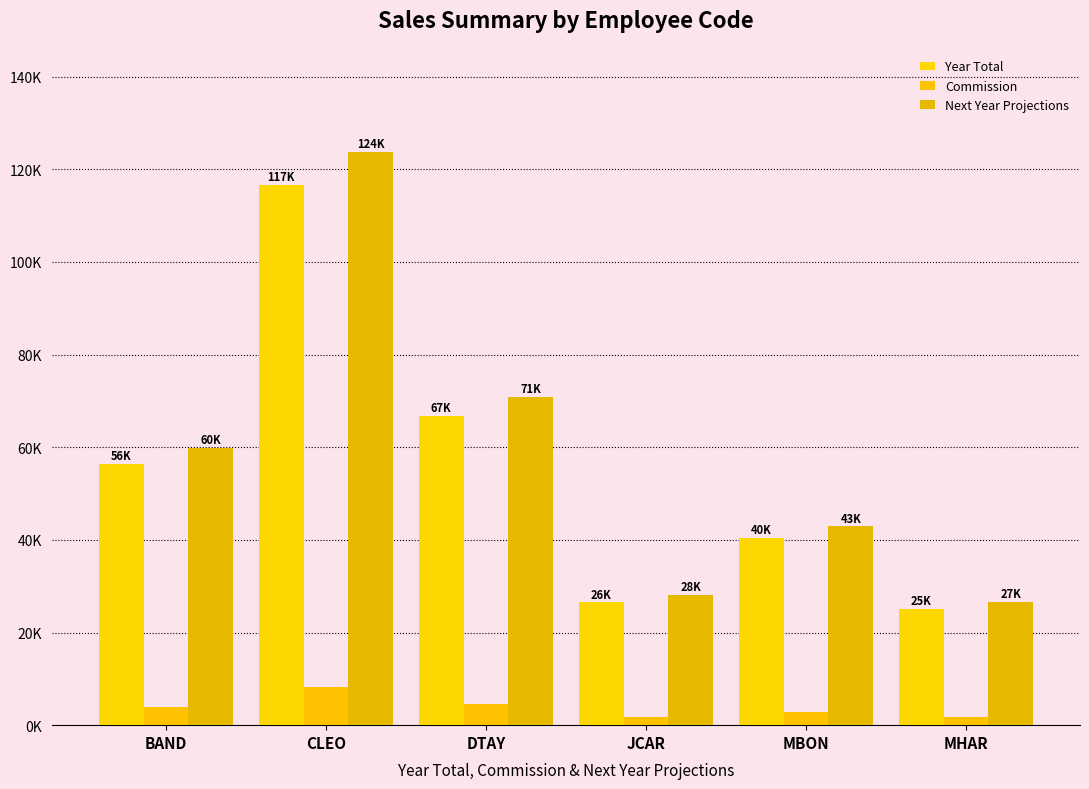

What is the highest value of the Commission series?

8165.0